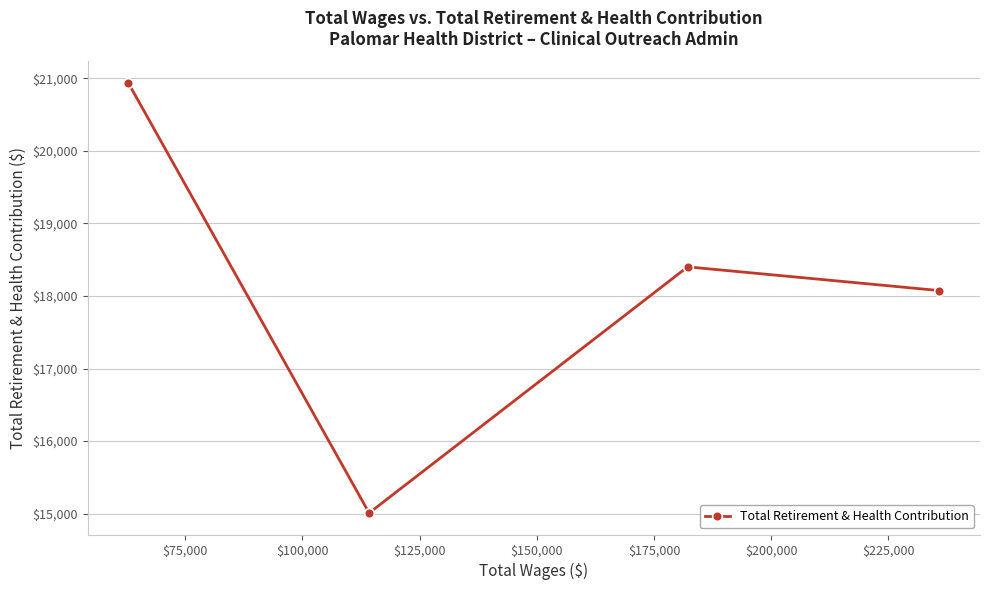

What is the value of the 2nd point from the left?

15009